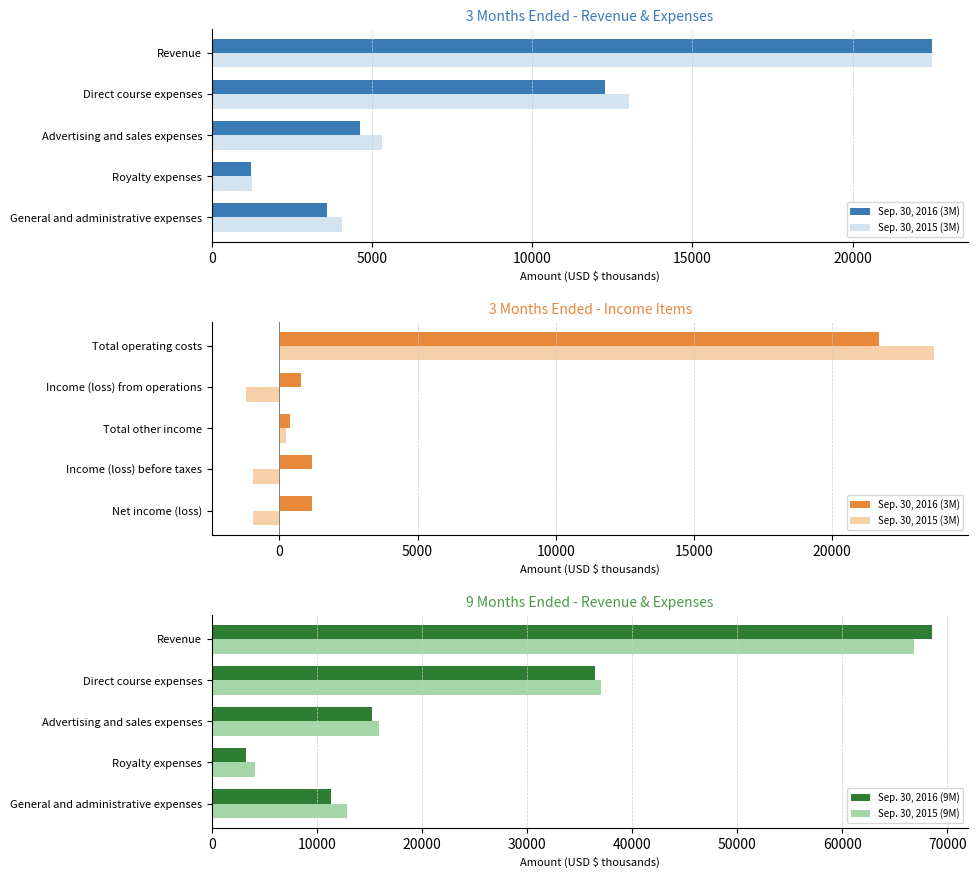

What is the difference between the maximum and minimum values in the Sep. 30, 2015 (9M) series?

62764